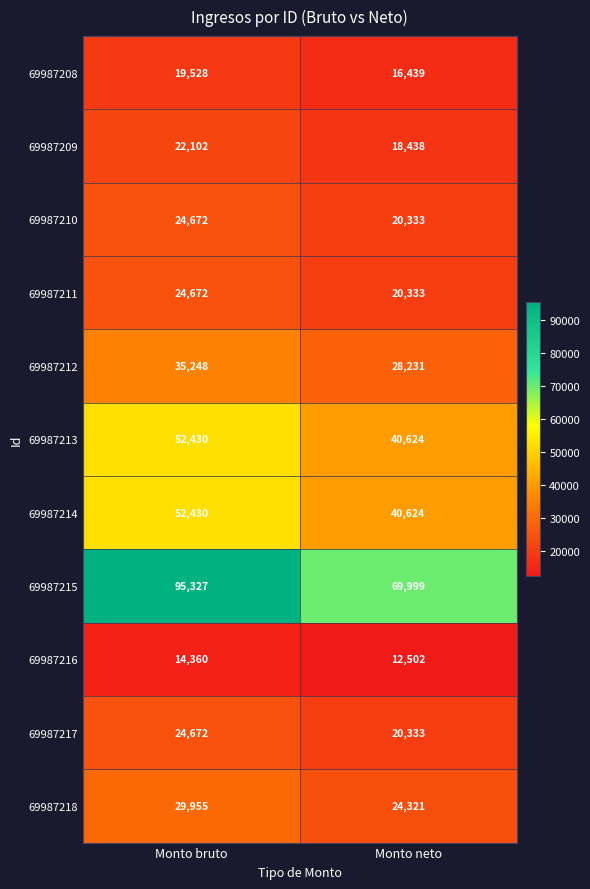

List the labels in order of 69987215 value, smallest first.

Monto neto, Monto bruto